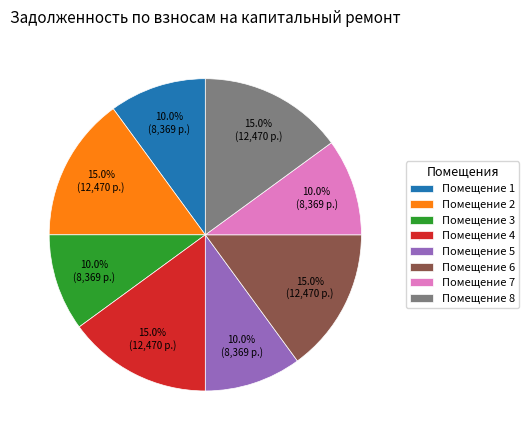

Is there any slice that represents more than half of the pie?

No